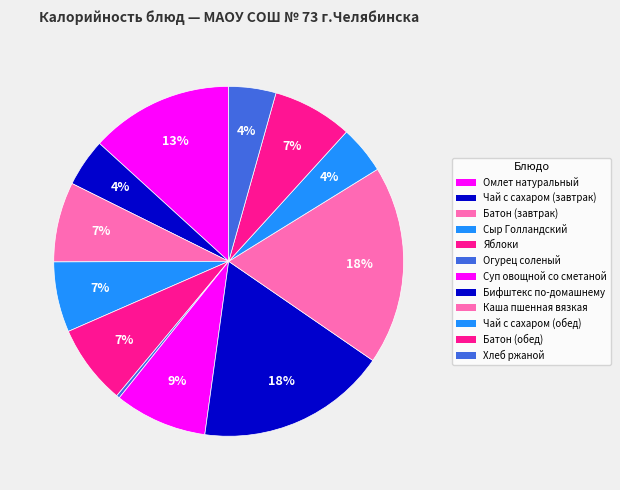

Rank the categories by value from lowest to highest.

Огурец соленый, Хлеб ржаной, Чай с сахаром (завтрак), Чай с сахаром (обед), Сыр Голландский, Батон (завтрак), Яблоки, Батон (обед), Суп овощной со сметаной, Омлет натуральный, Бифштекс по-домашнему, Каша пшенная вязкая